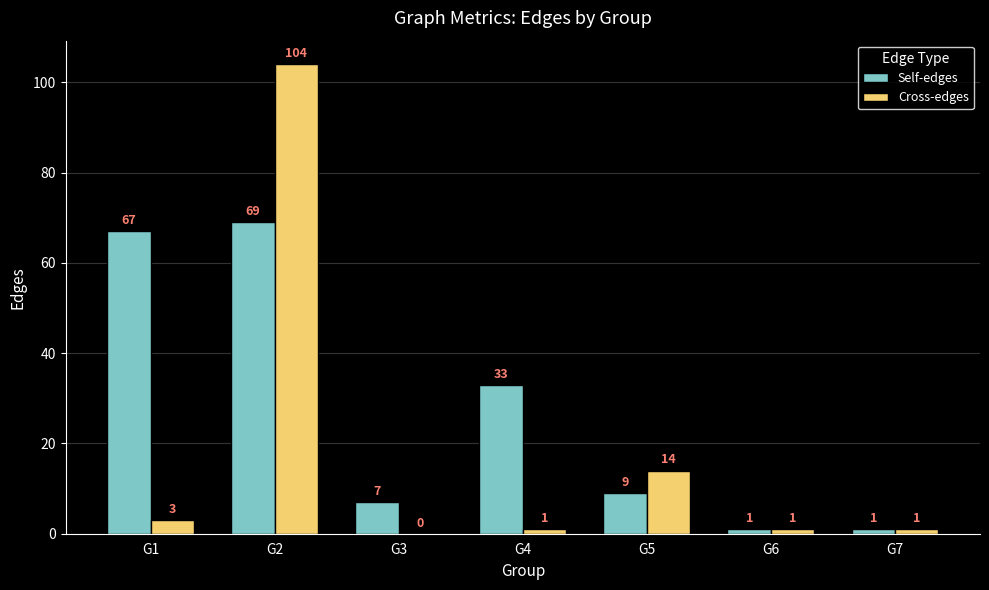

Is the value of Cross-edges at G7 greater than the value of Self-edges at G5?

No